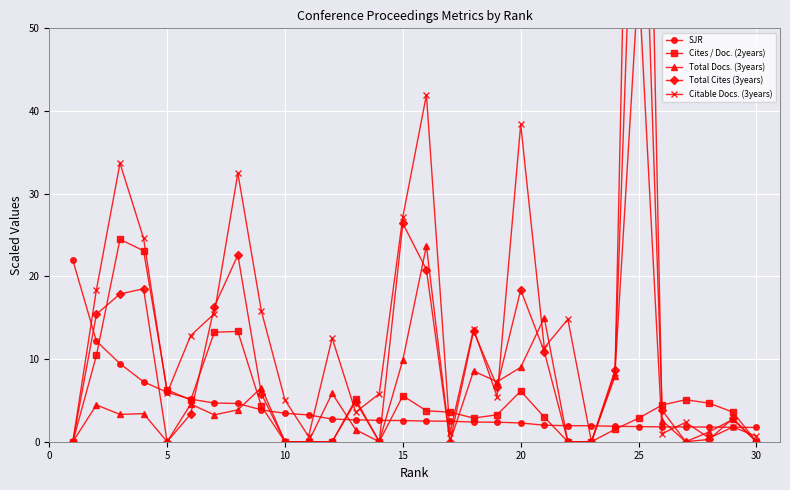

Rank the series by their maximum value, from lowest to highest.

SJR, Cites / Doc. (2years), Citable Docs. (3years), Total Cites (3years), Total Docs. (3years)